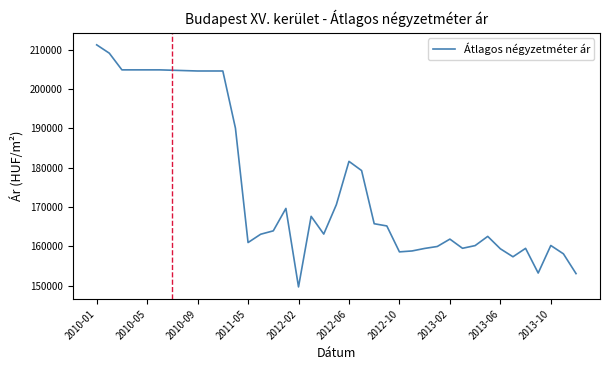

What is the difference between the maximum and minimum values?

61623